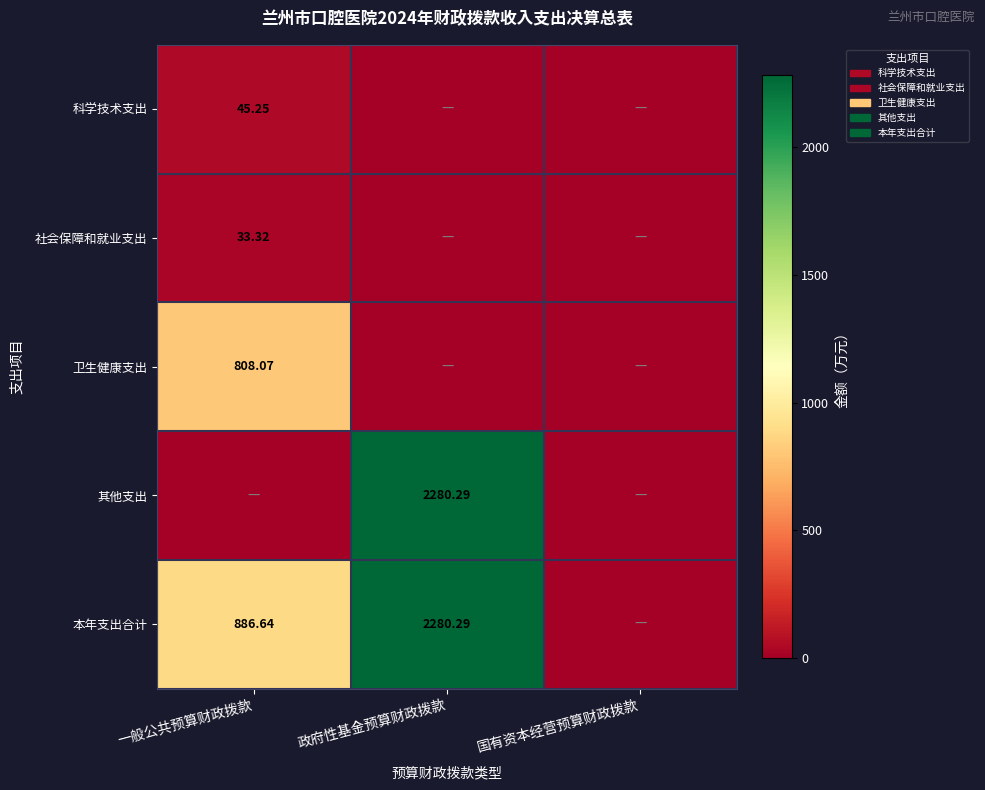

Count the number of categories in the chart.

3